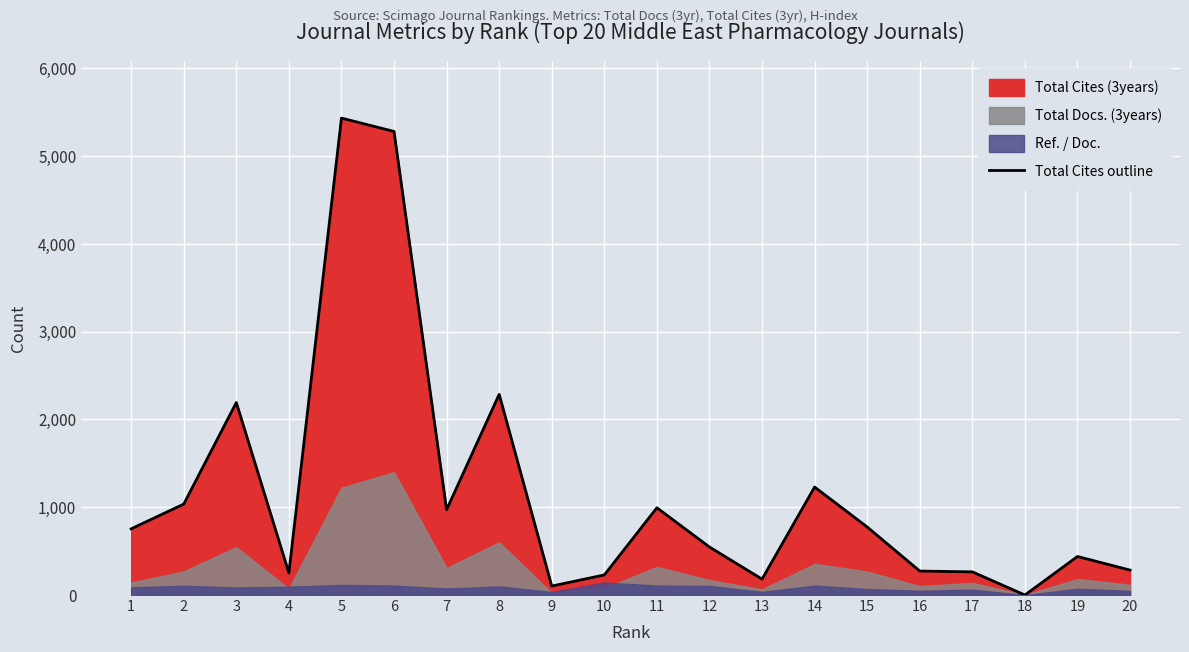

Reading left to right, what are all the values shown in this chart?

754	1036	2193	251	5433	5281	972	2286	102	229	994	547	181	1230	775	273	264	0	439	284